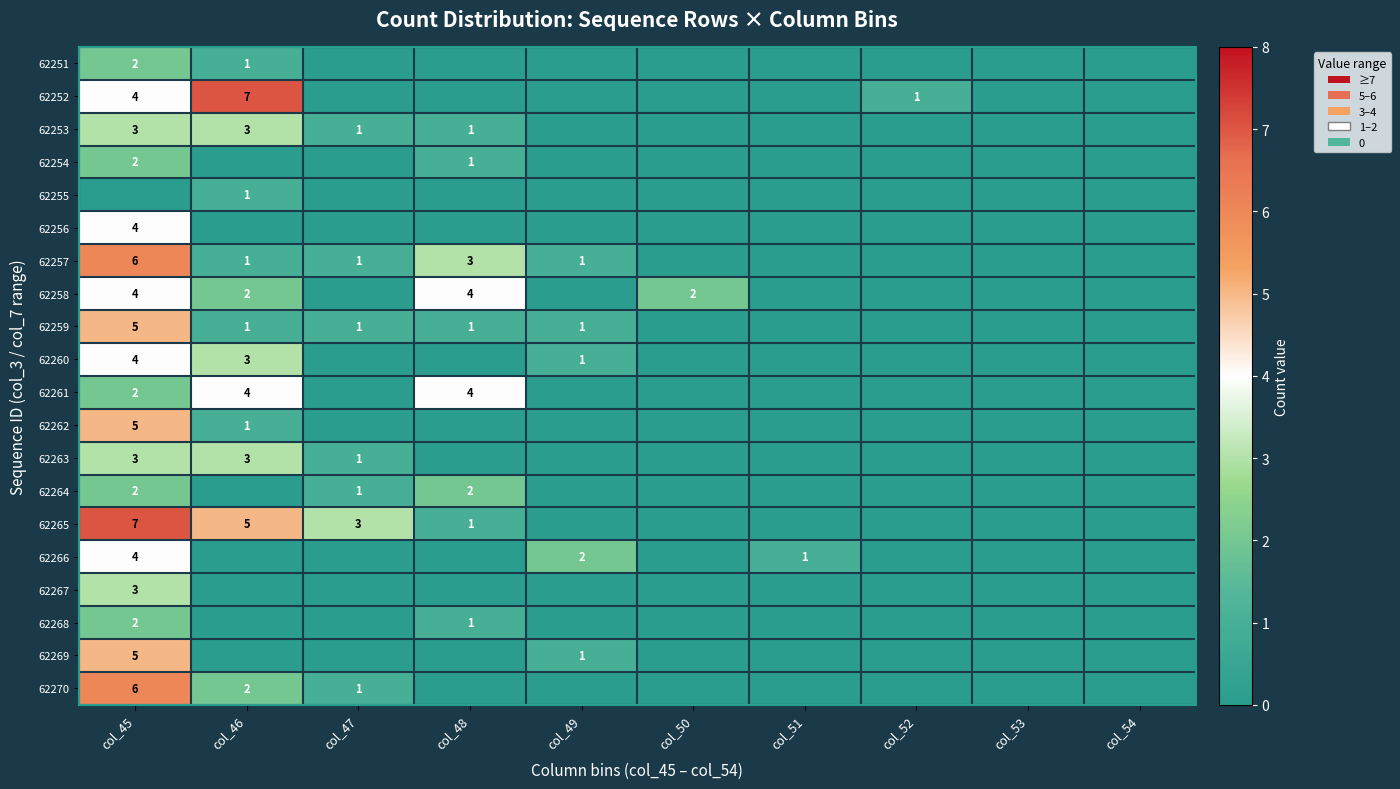

Rank the series at col_50 from lowest to highest value.

62251, 62252, 62253, 62254, 62255, 62256, 62257, 62259, 62260, 62261, 62262, 62263, 62264, 62265, 62266, 62267, 62268, 62269, 62270, 62258